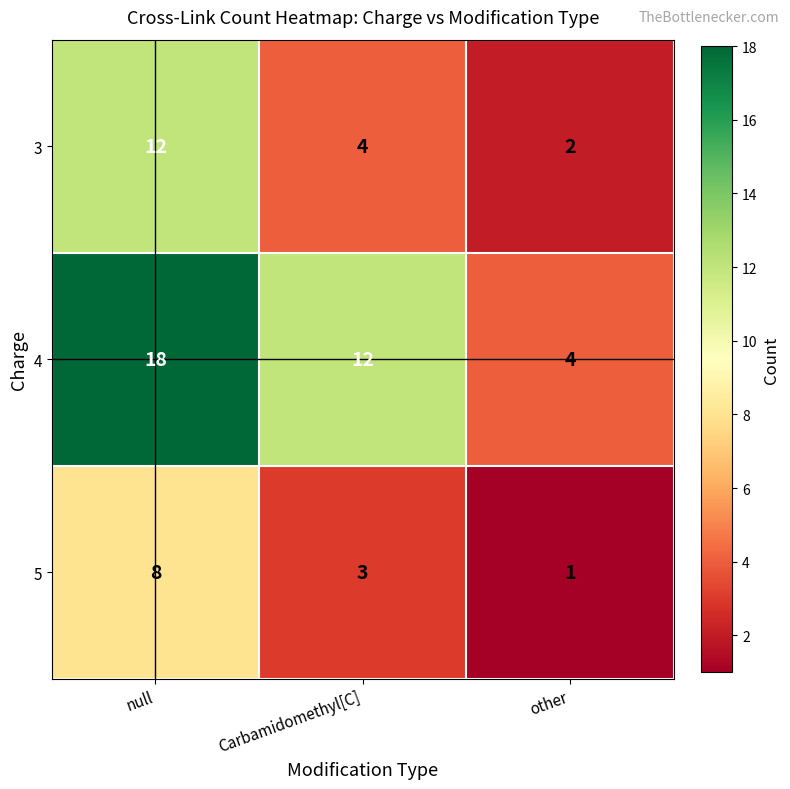

The value of 4 at other is 7. True or false?

False